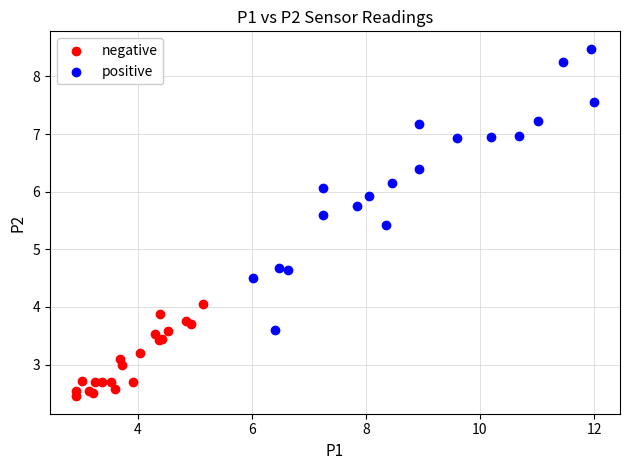

What are all the series names shown in the legend?

negative, positive